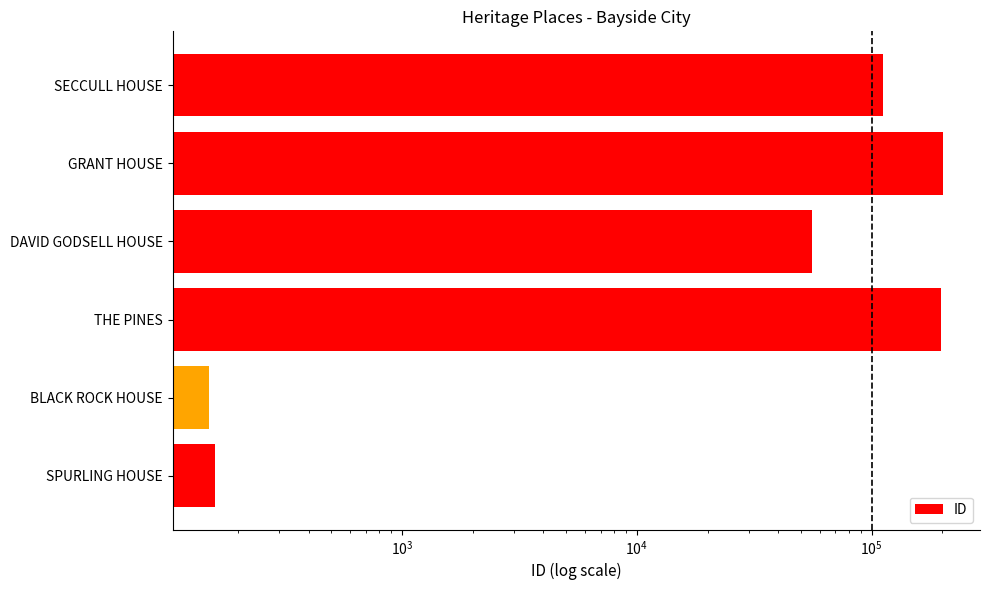

How many bars are there in total?

6